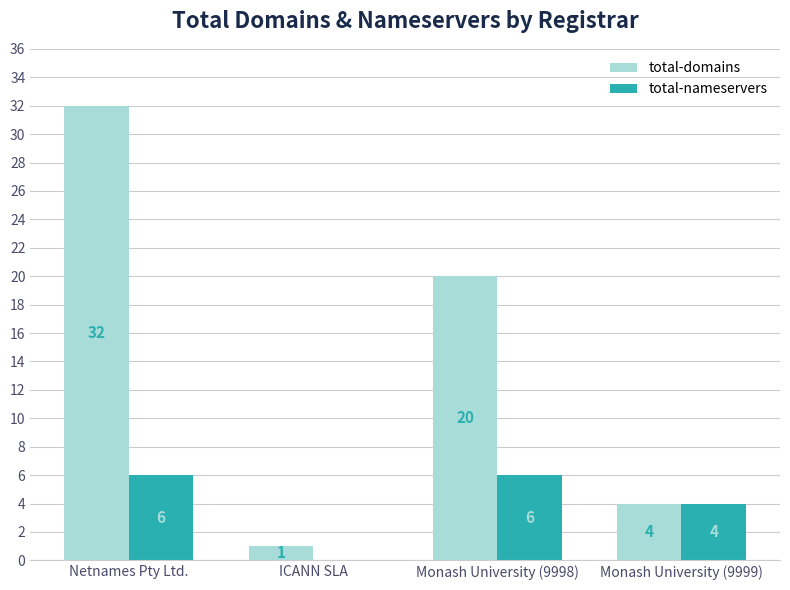

What is the total value across all series at Netnames Pty Ltd.?

38